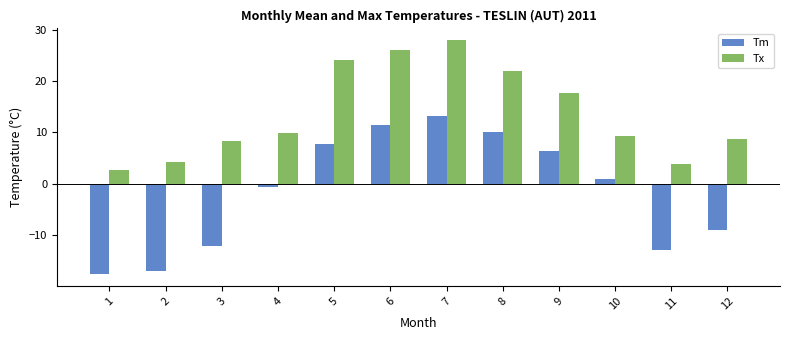

Rank the series by their maximum value, from lowest to highest.

Tm, Tx